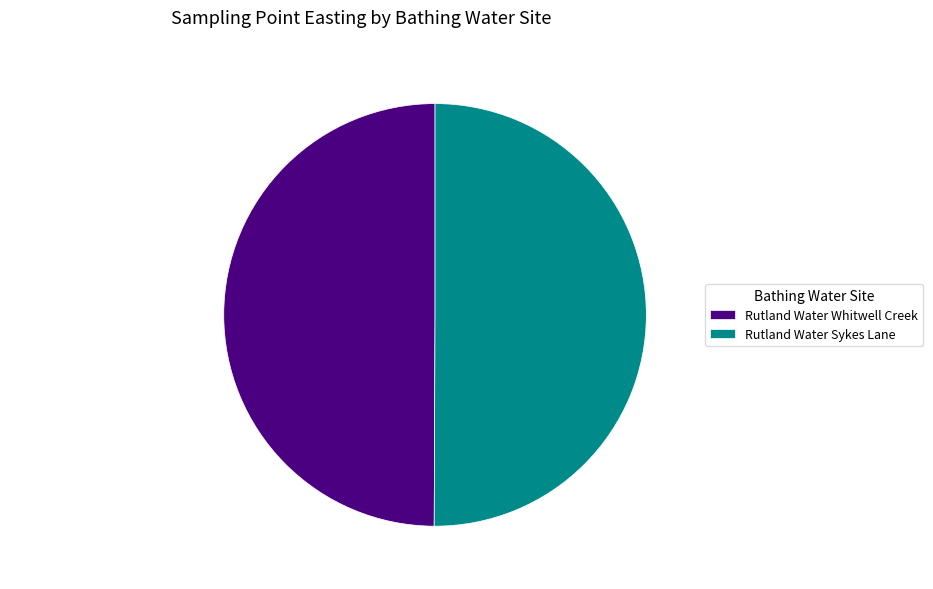

What is the ratio of the value at Rutland Water Whitwell Creek to the value at Rutland Water Sykes Lane?

1.0